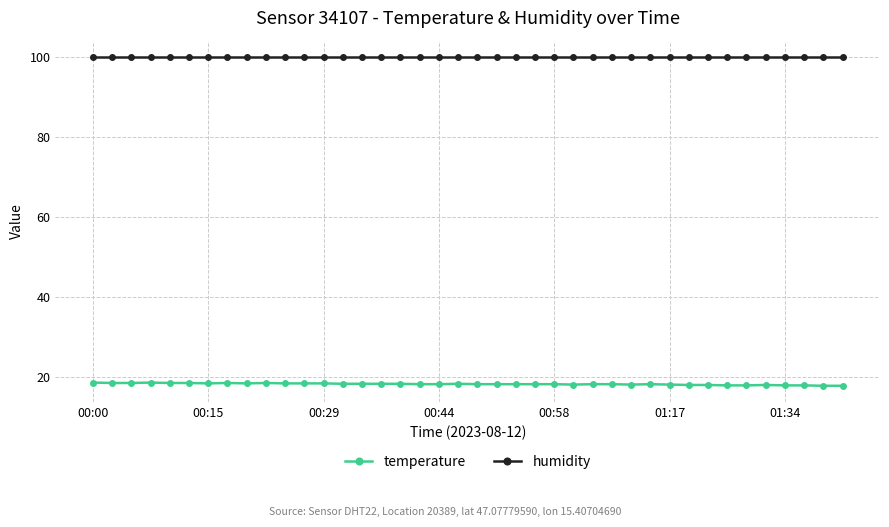

True or false: humidity and temperature cross at least once.

False